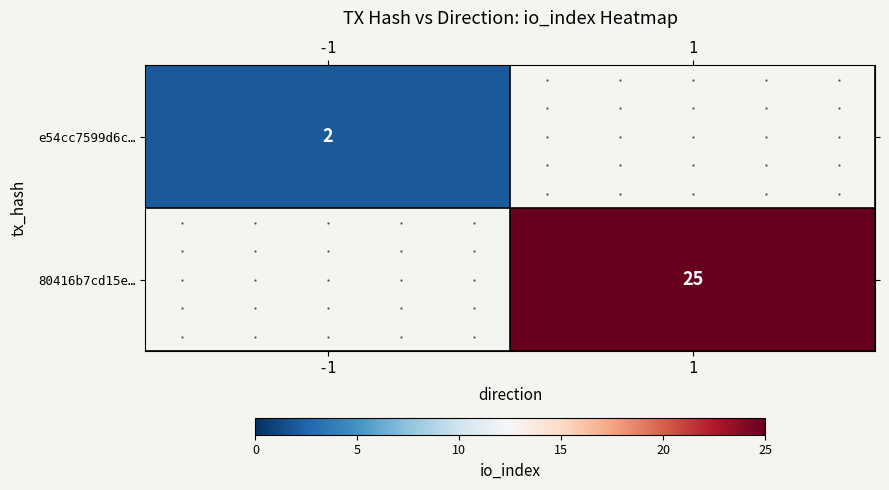

Is the value of 80416b7cd15e… at 1 greater than the value of e54cc7599d6c… at -1?

Yes